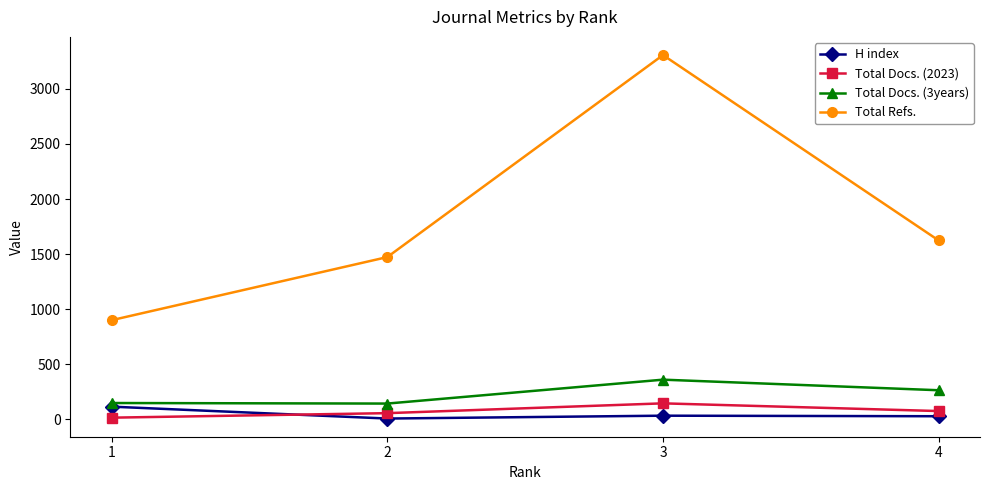

Rank the series at 1 from highest to lowest value.

Total Refs., Total Docs. (3years), H index, Total Docs. (2023)